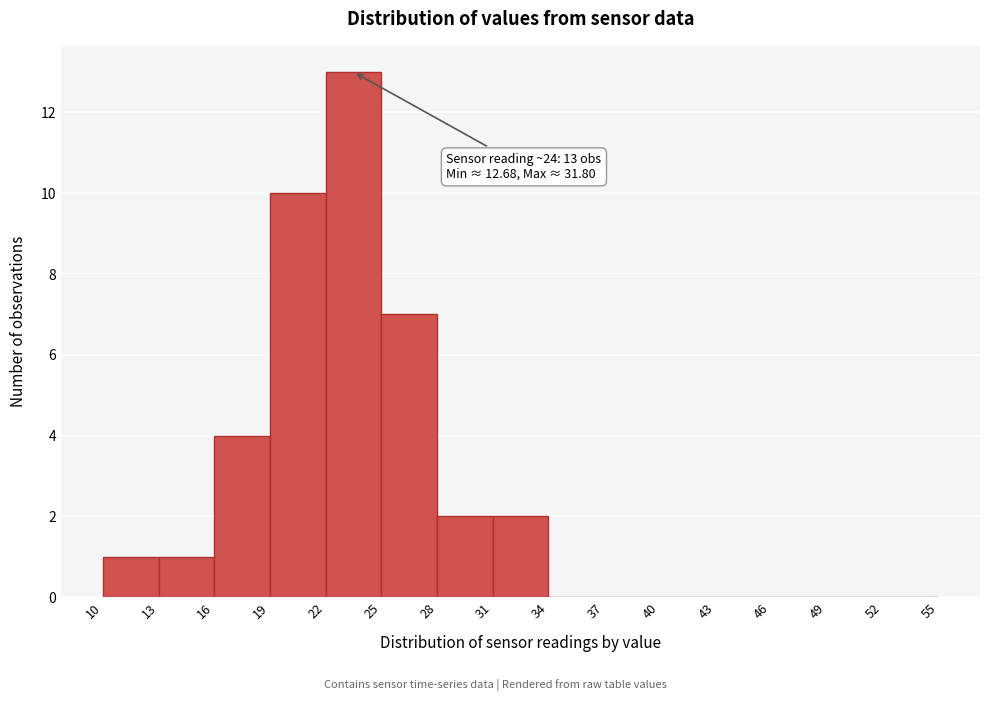

Over which range of the x-axis is the bar tallest?

22 to 25